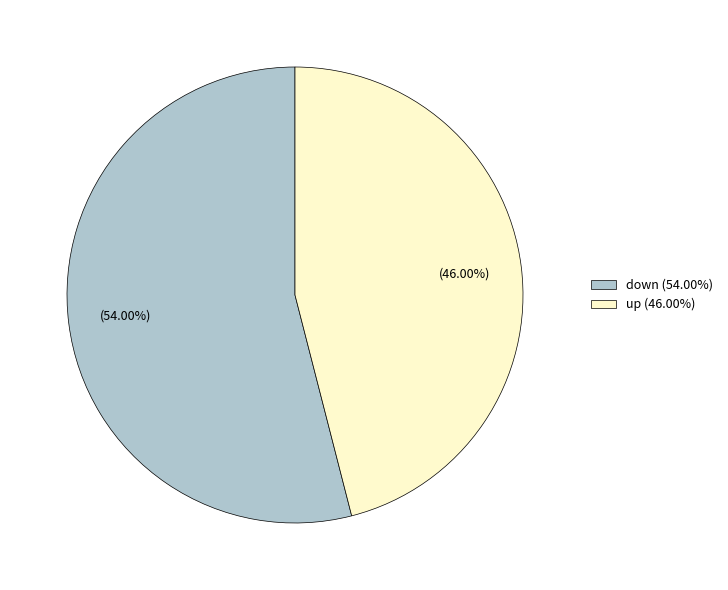

To the nearest percent, what percentage of the pie is up?

46%